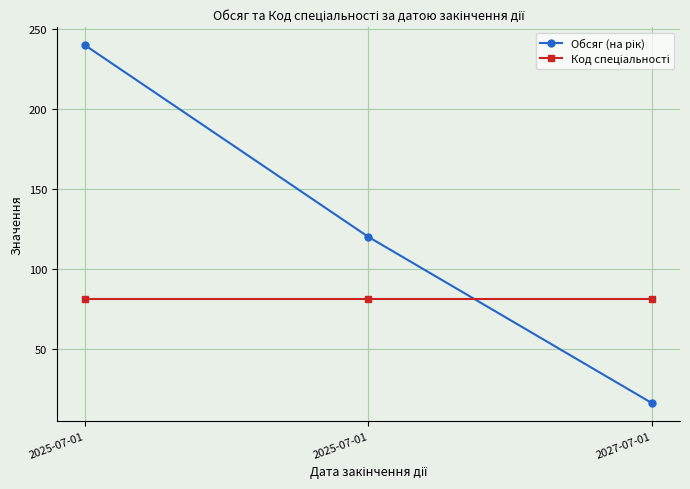

How many lines are shown in the chart?

2